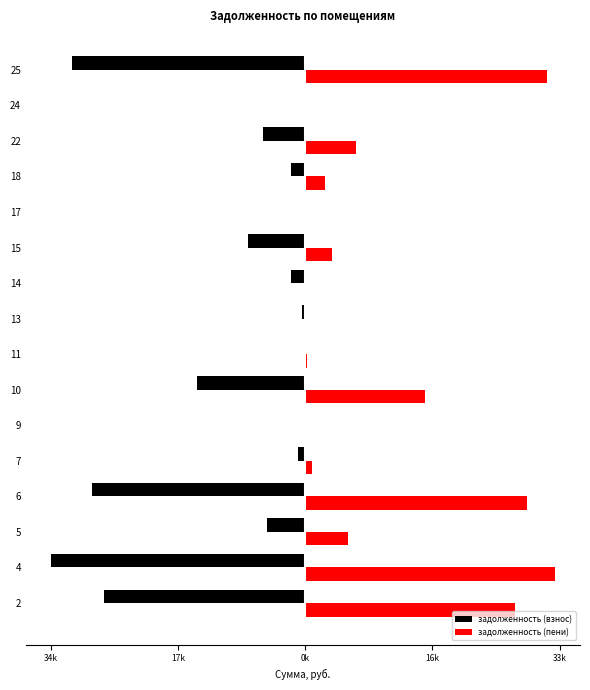

Reading right to left, transcribe all the data shown in this chart.

задолженность (взнос): -30280.4	0.0	-5484.1	-1925.1	-0.1	-7438.1	-1822.7	-448.4	-200.8	-14131.3	0.0	-898.3	-27739.6	-4918.6	-33019.8	-26204.4
задолженность (пени): 31395.8	0.0	6599.5	2506.2	1.3	3495.1	68.0	0.0	200.8	15478.8	0.0	898.3	28761.4	5521.2	32395.7	27169.7